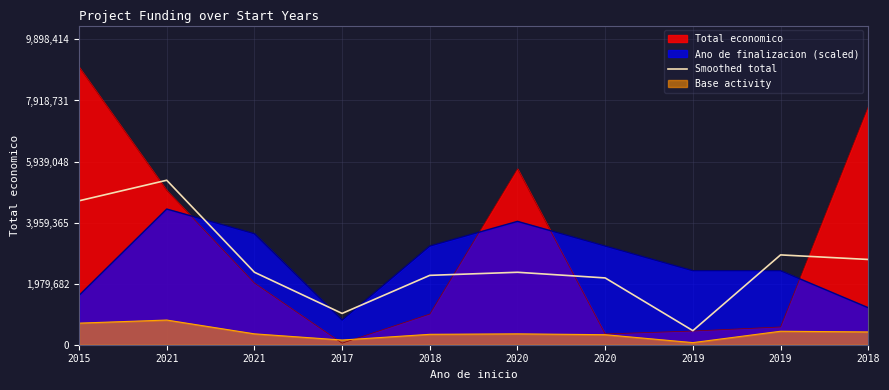

True or false: the data shows 2349012.0 at 2020.

True